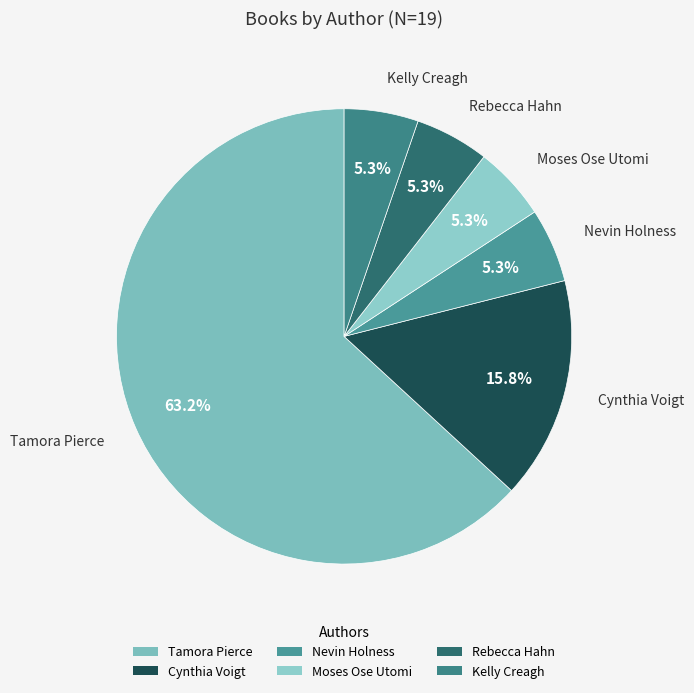

Which category has the biggest portion of the pie?

Tamora Pierce